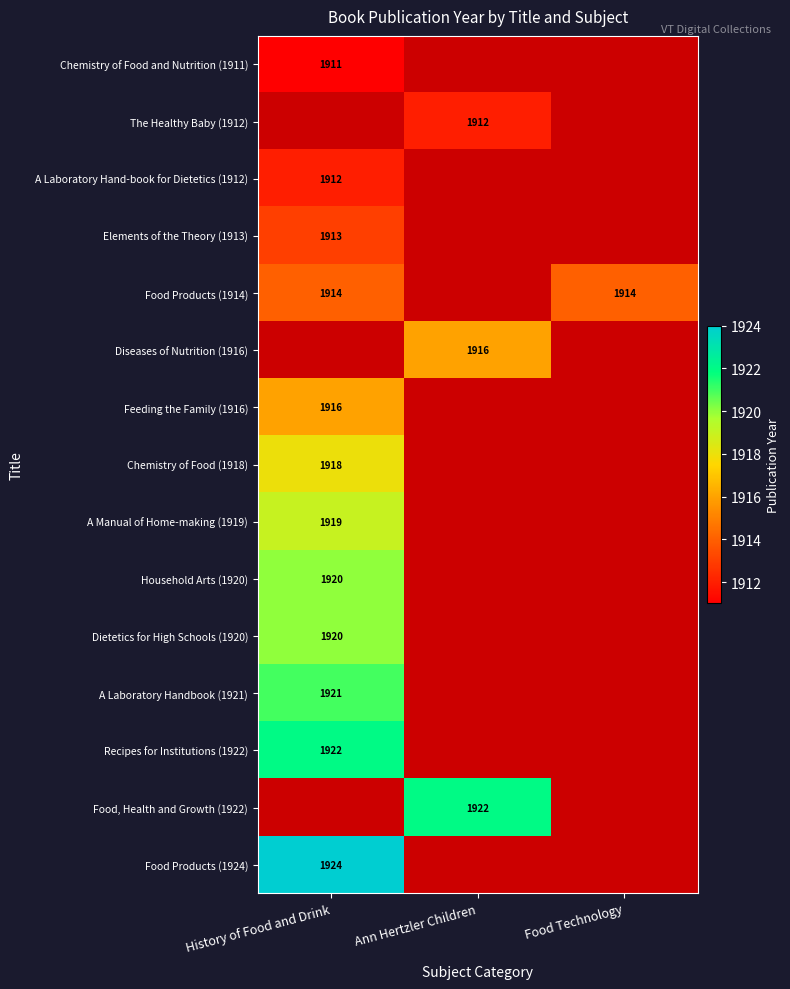

The A Manual of Home-making (1919) series shows 1919 at History of Food and Drink. True or false?

True